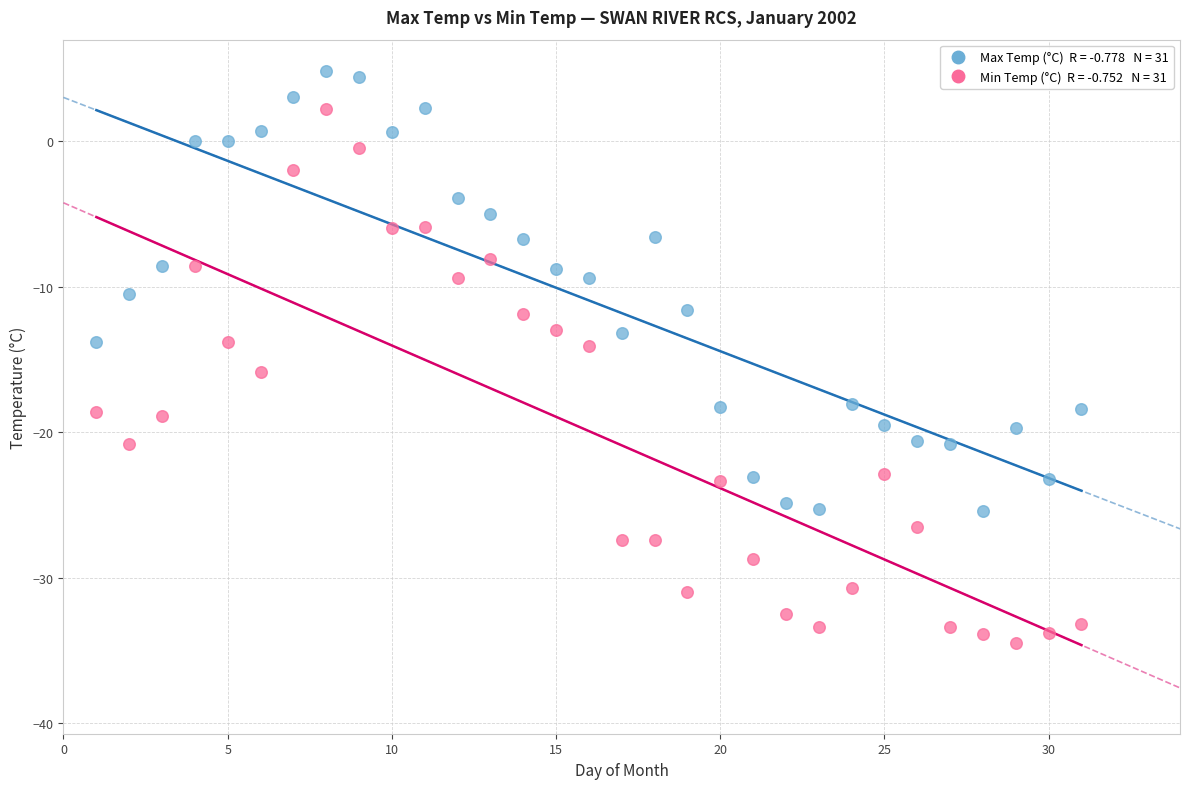

Across all data points, what is the range of Y values (max minus min)?

39.3